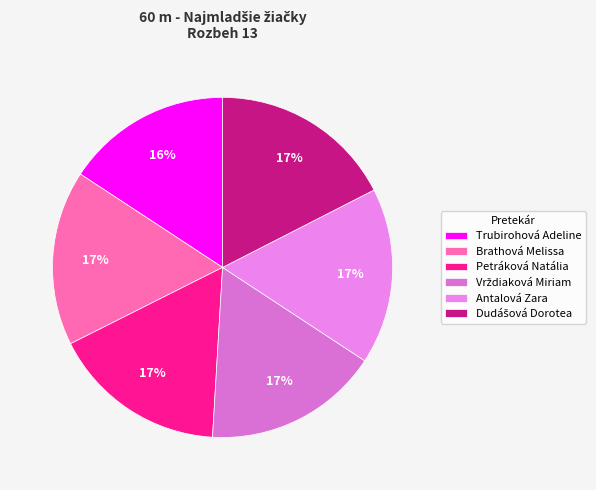

Count the number of slices in the pie.

6